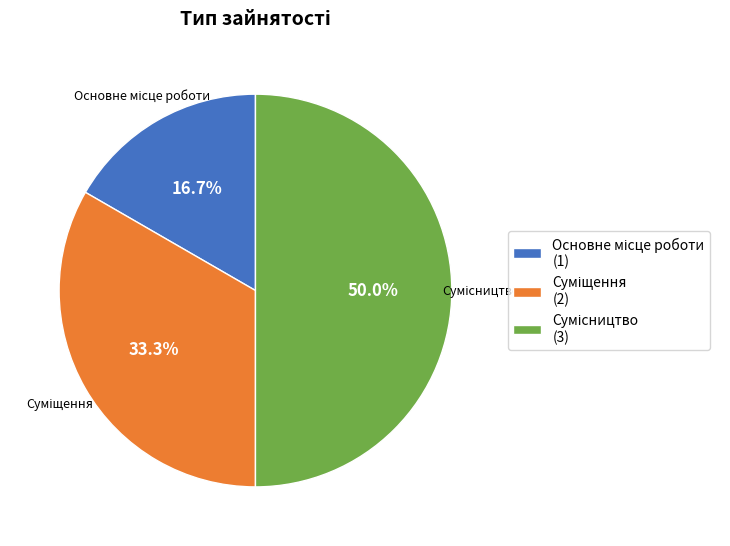

Count the number of slices in the pie.

3